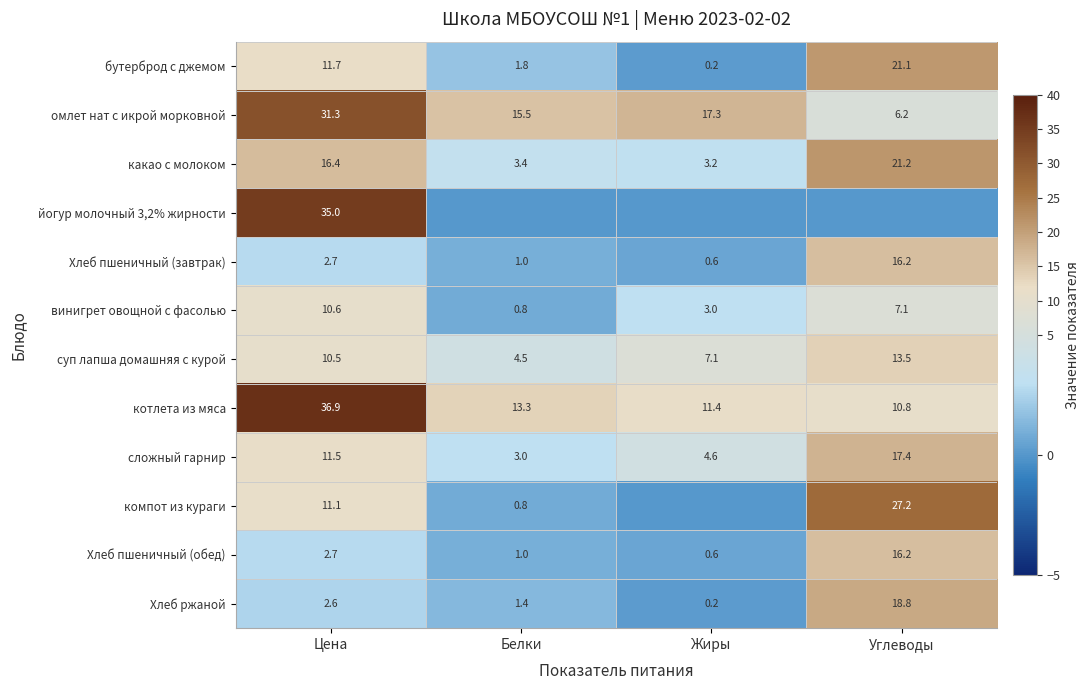

The сложный гарнир series shows 4.6 at Жиры. True or false?

True